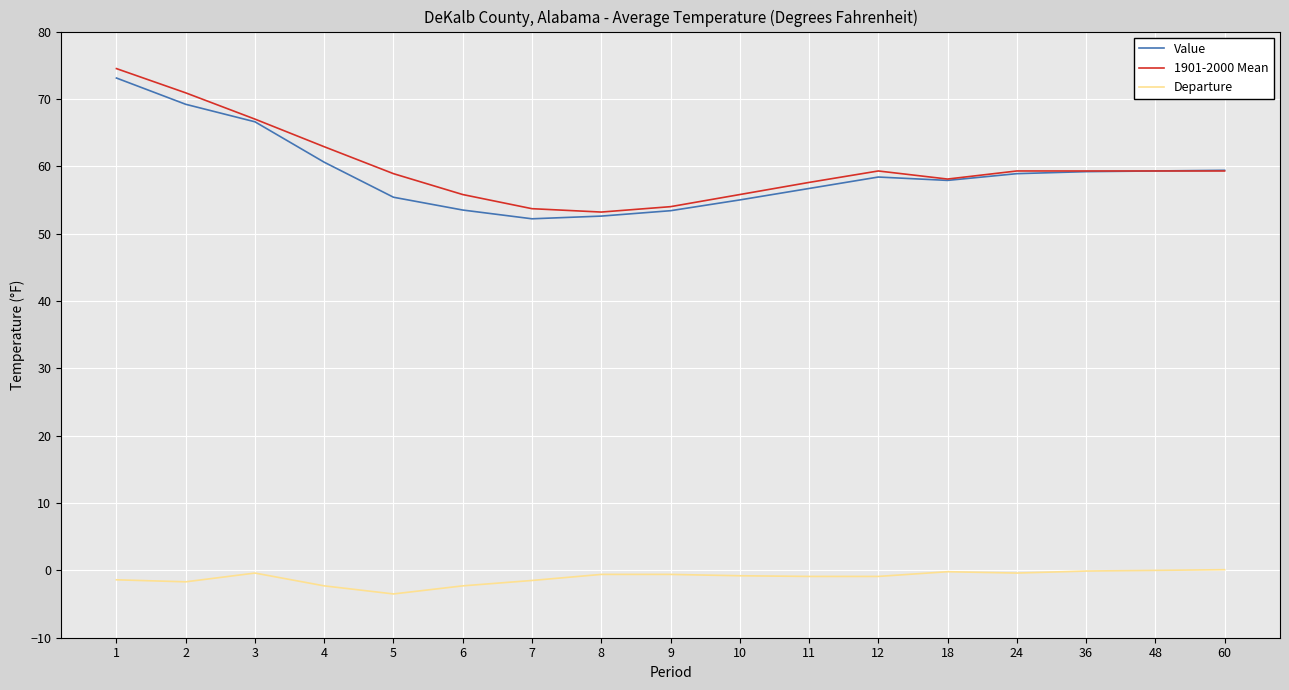

What is the sum of all Departure values?

-17.5